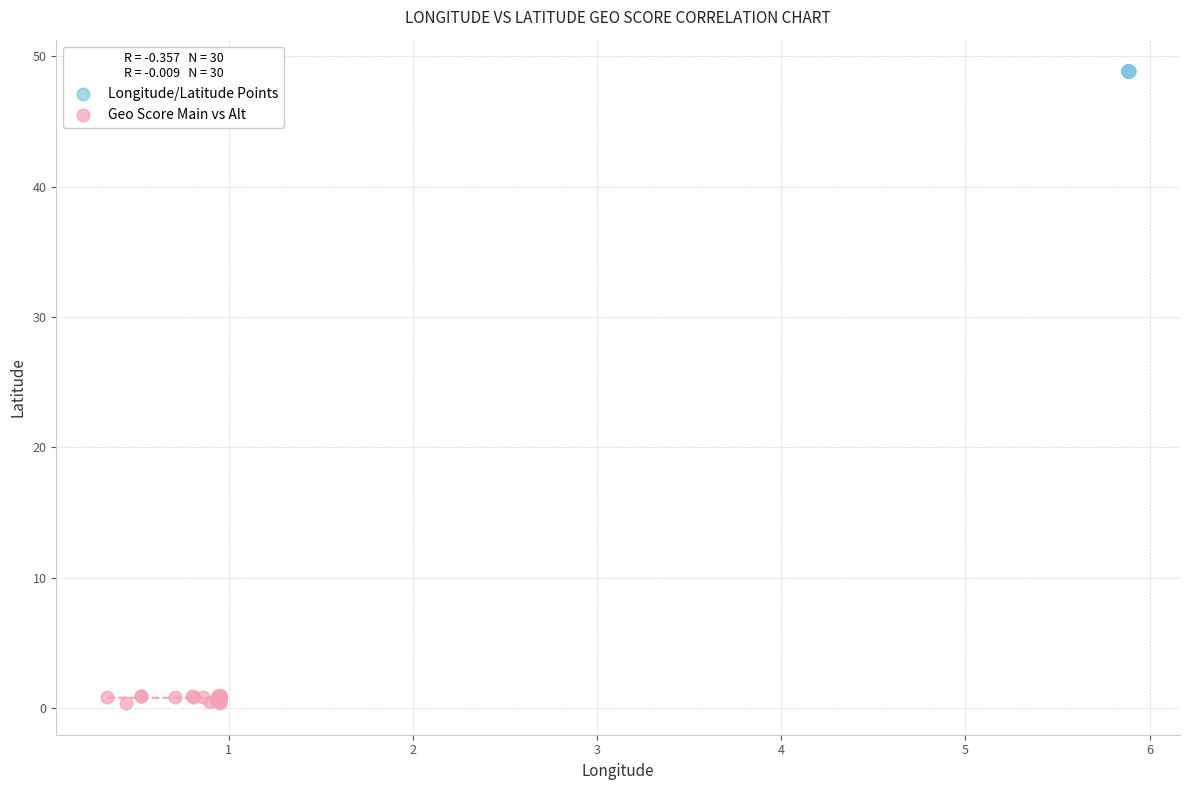

Which series has the largest Y range (max minus min)?

Geo Score Main vs Alt